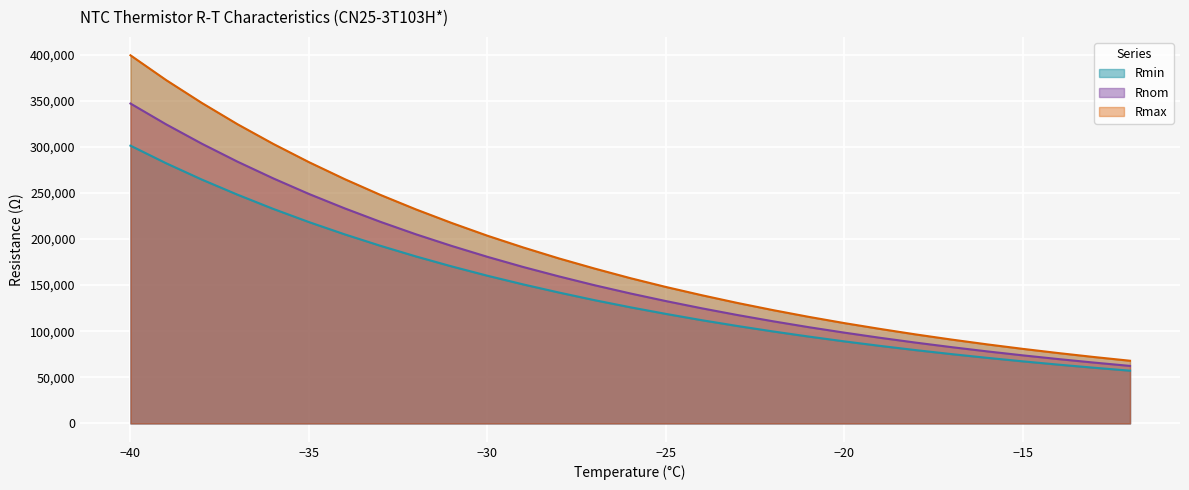

At which label does Rmin reach its minimum?

-12